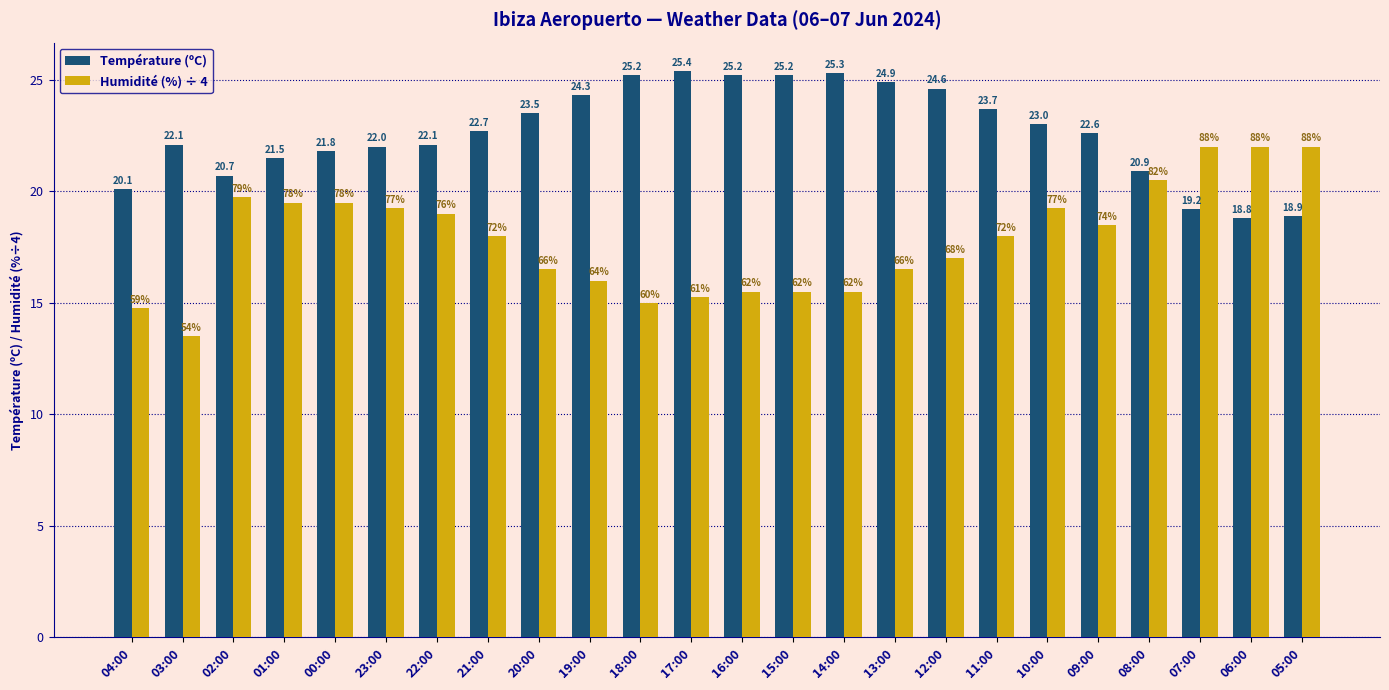

At which category is the sum across all series the highest?

10:00